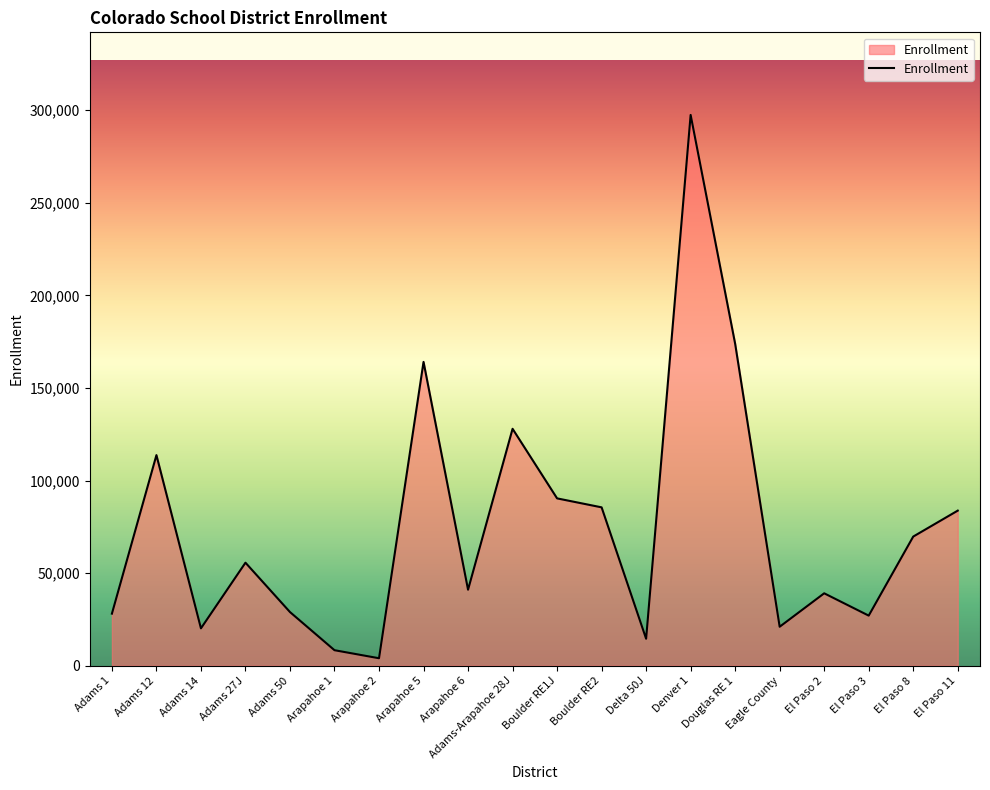

What position from the left is Arapahoe 1?

6